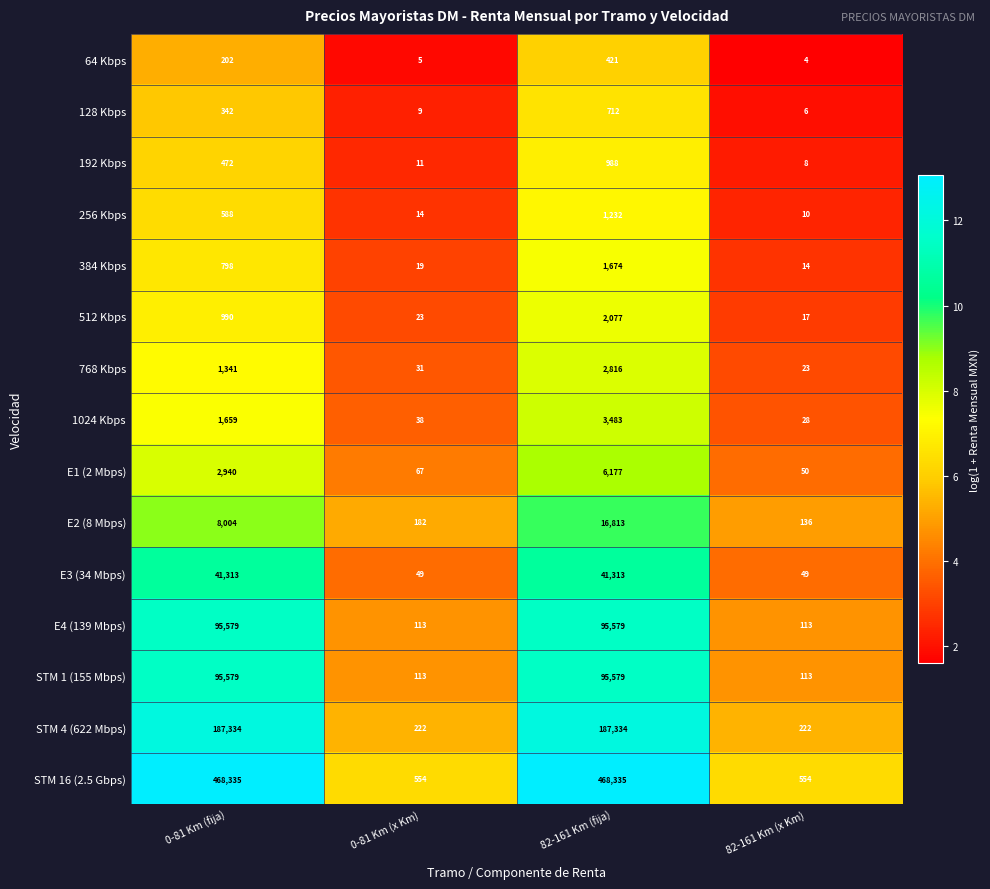

Rank the categories by 64 Kbps value from lowest to highest.

82-161 Km (x Km), 0-81 Km (x Km), 0-81 Km (fija), 82-161 Km (fija)